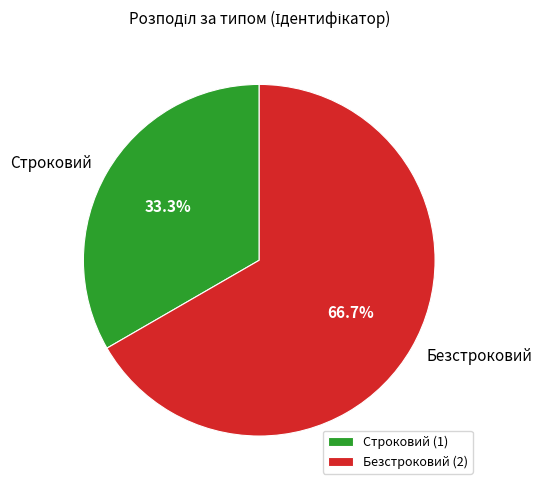

Does Безстроковий represent more than half of the total?

Yes